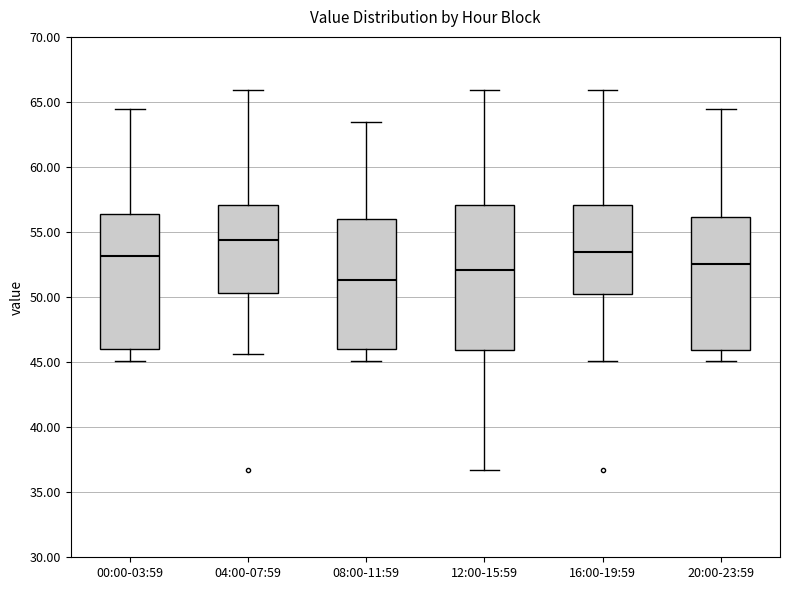

Comparing the boxes themselves (not the whiskers), which one is the tallest?

12:00-15:59